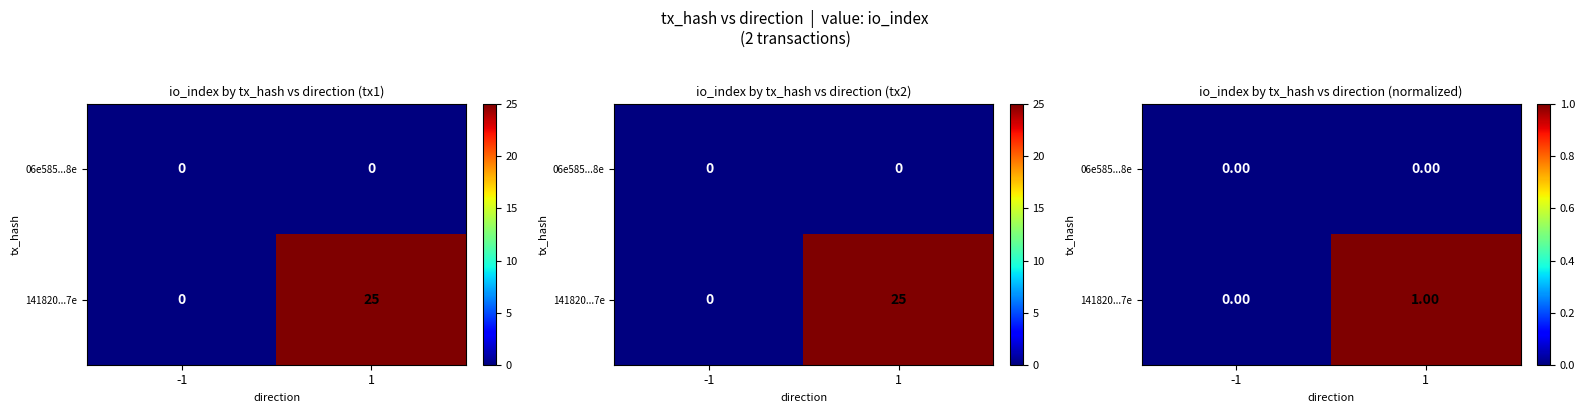

At which category is the sum across all series the highest?

1